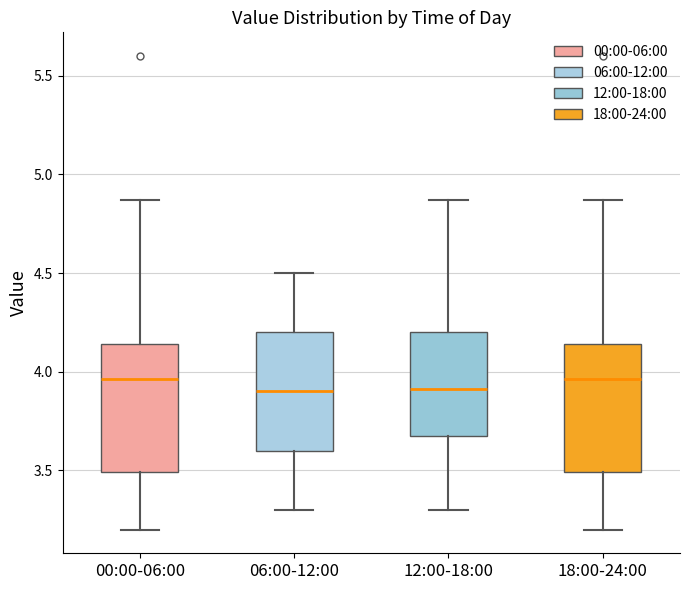

Reading left to right, read every box against the y-axis: the position of its median line, the range the box covers, and the ends of its whiskers. The values are not printed on the chart, so give them approximately, as read against the axis.

00:00-06:00: median 3.95, box 3.50 to 4.15, whiskers 3.20 to 4.85
06:00-12:00: median 3.90, box 3.60 to 4.20, whiskers 3.30 to 4.50
12:00-18:00: median 3.90, box 3.70 to 4.20, whiskers 3.30 to 4.85
18:00-24:00: median 3.95, box 3.50 to 4.15, whiskers 3.20 to 4.85